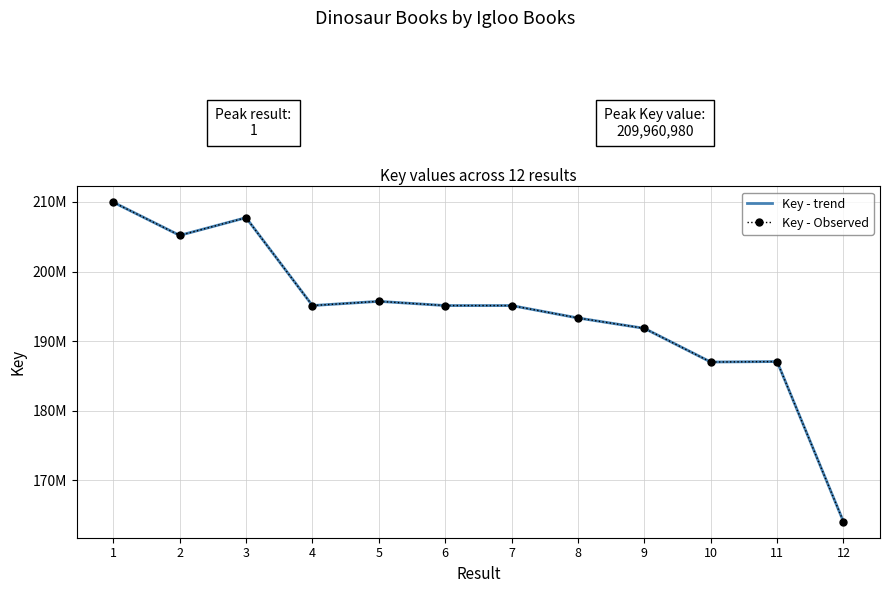

True or false: Key - trend has more than 2 points higher than both neighbors.

True